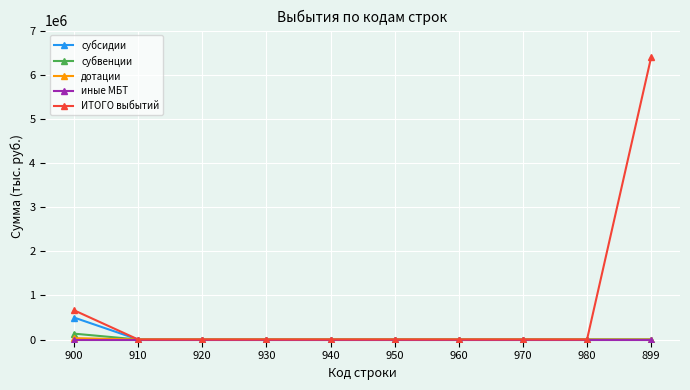

The value of субсидии at 960 is 0.0. True or false?

True